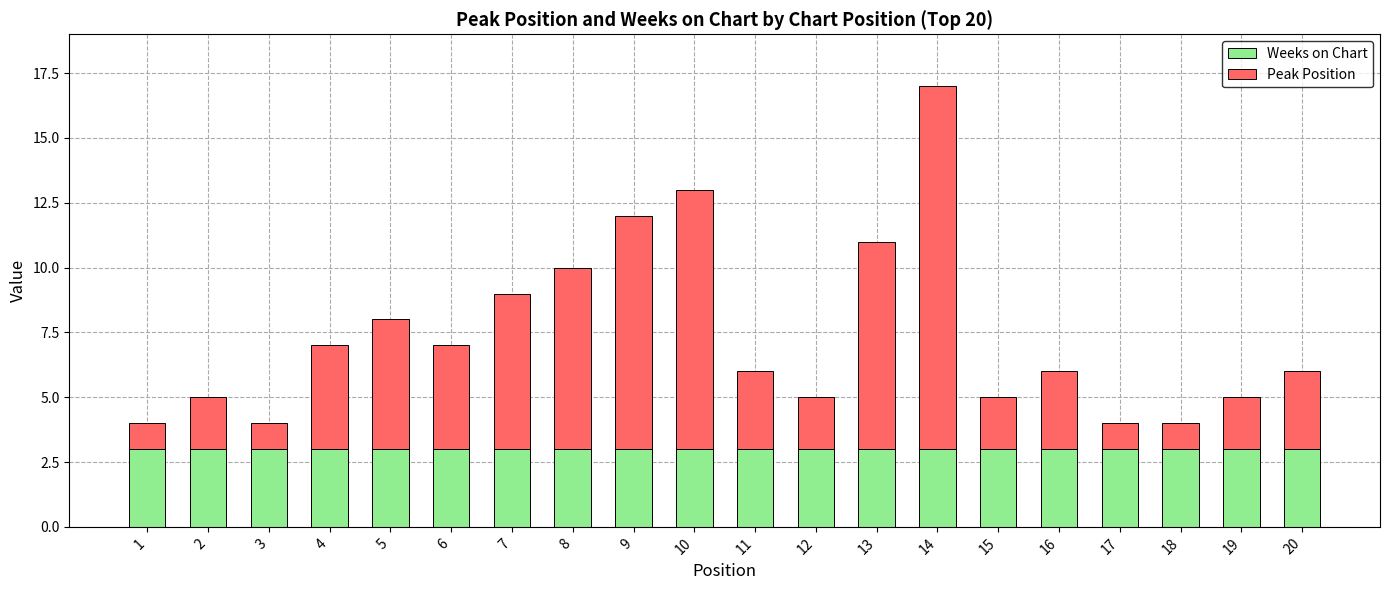

What is the minimum value for Weeks on Chart?

3